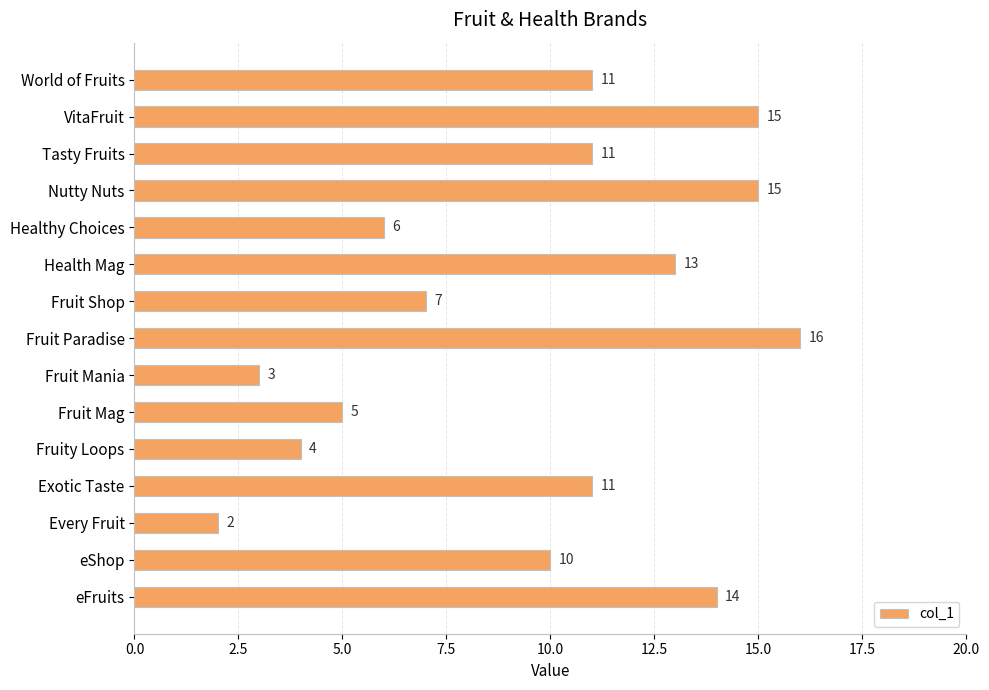

Where is the data nearest to the value 9?

eShop